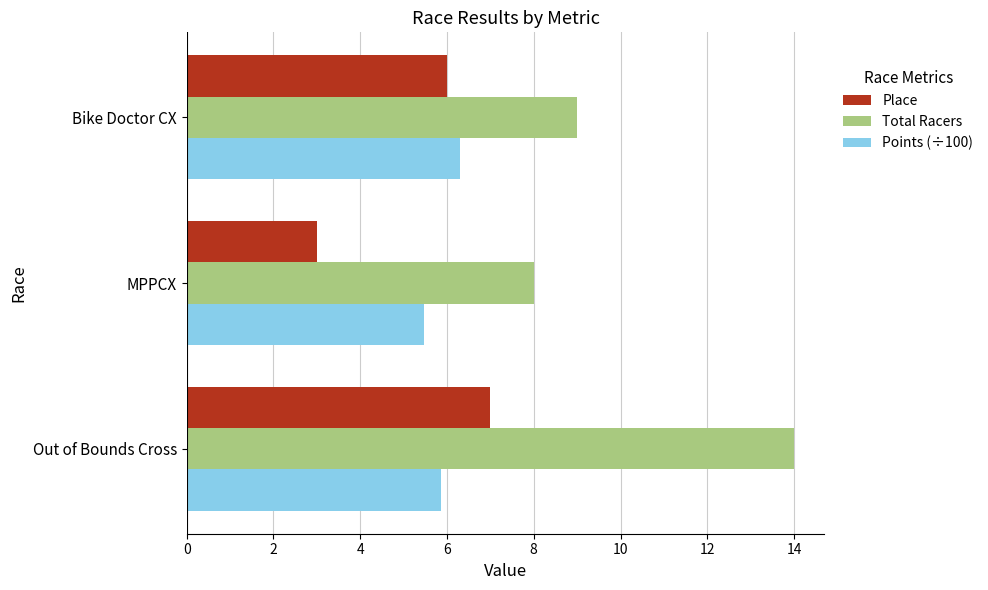

Between Out of Bounds Cross and Bike Doctor CX, which series saw the biggest shift?

Total Racers